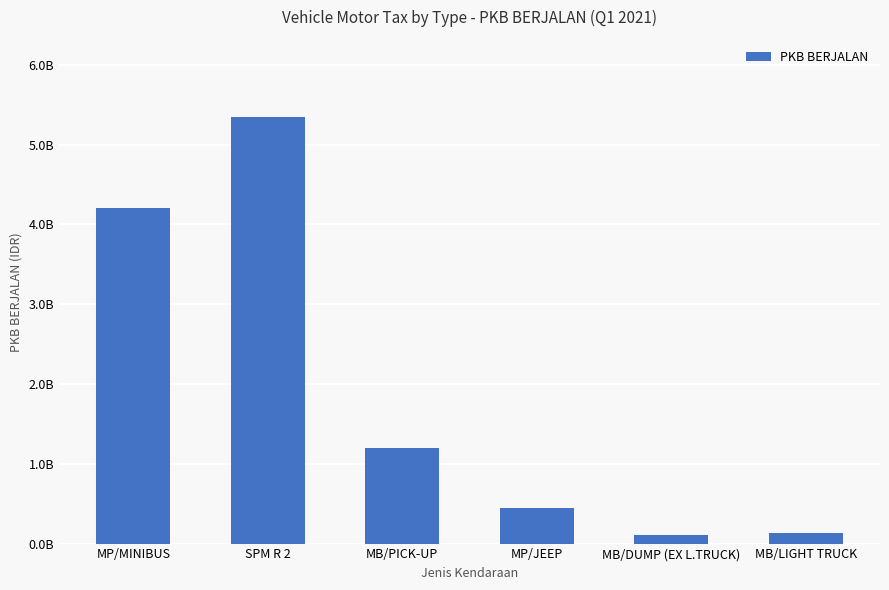

Read the value at MB/PICK-UP, to the nearest 50.

1195072650